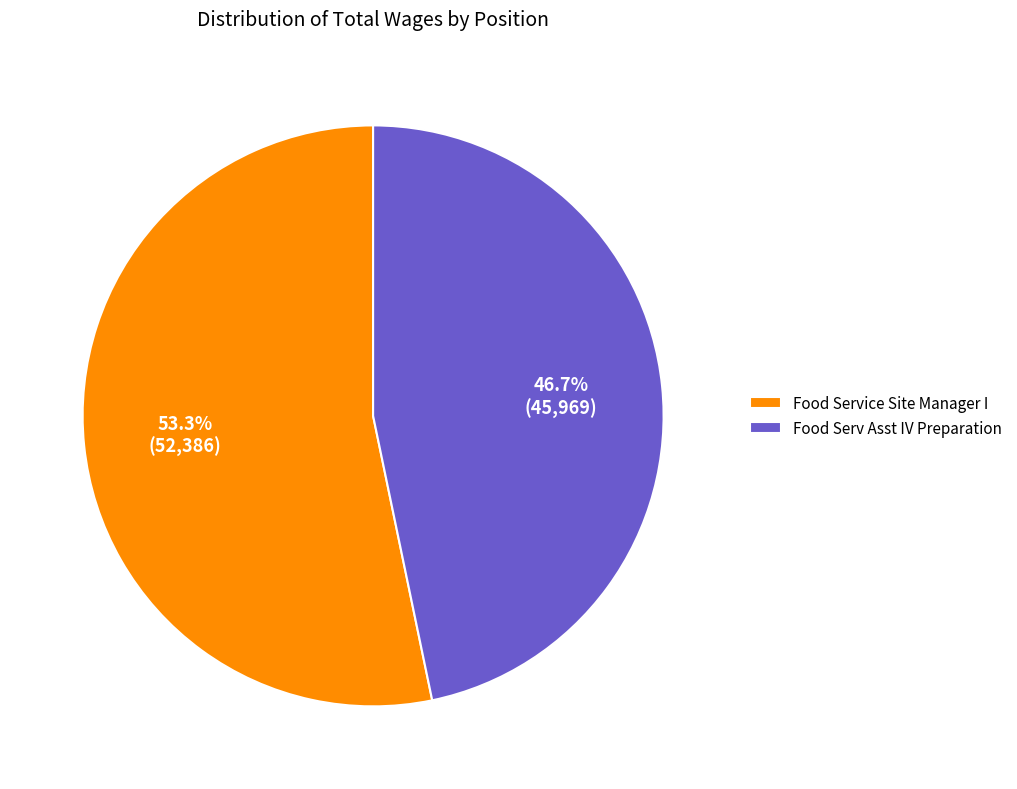

What is the smallest slice in the pie chart?

Food Serv Asst IV Preparation